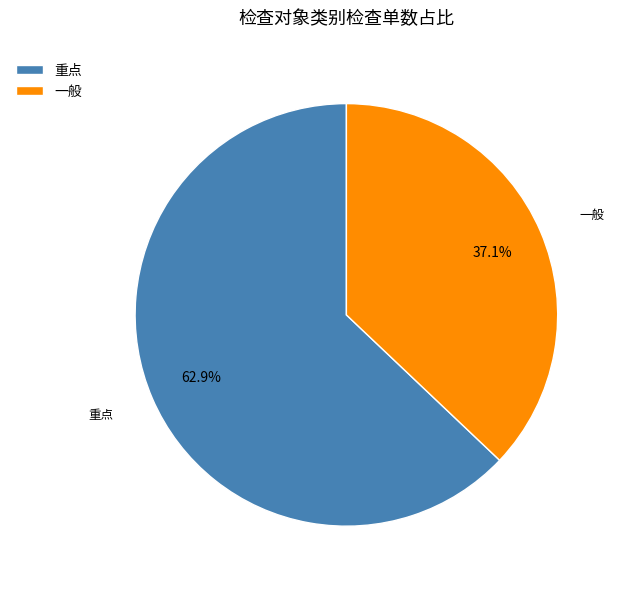

What is the ratio of the value at 重点 to the value at 一般?

1.7